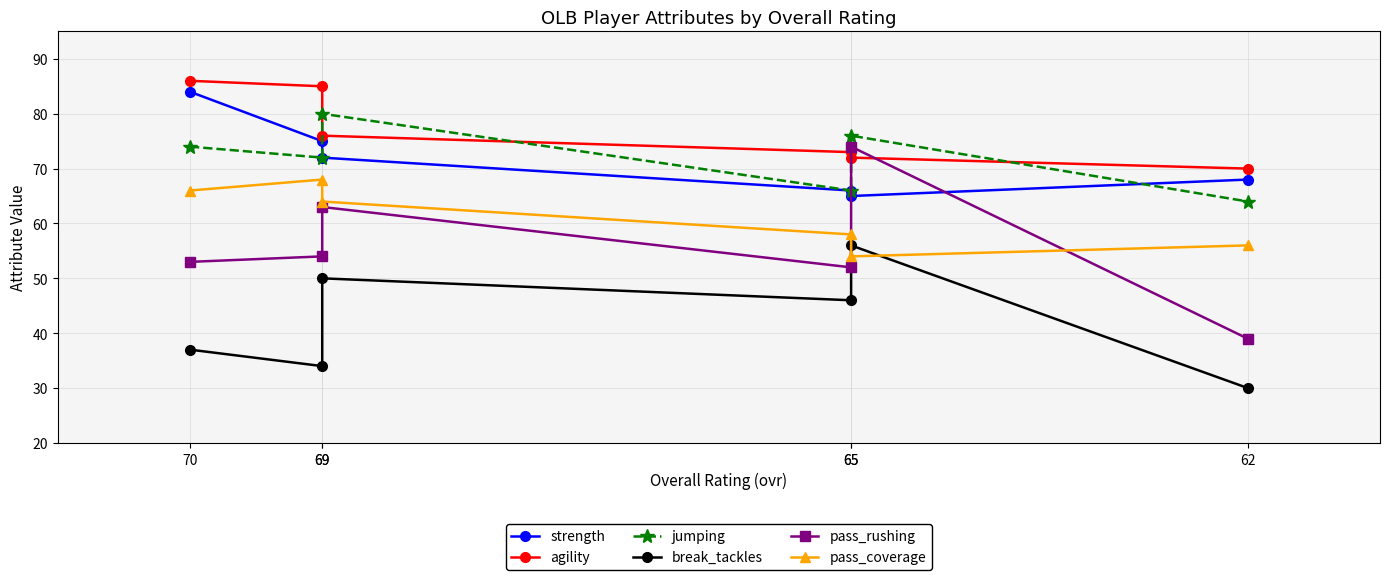

Which series has the largest total across all categories?

agility